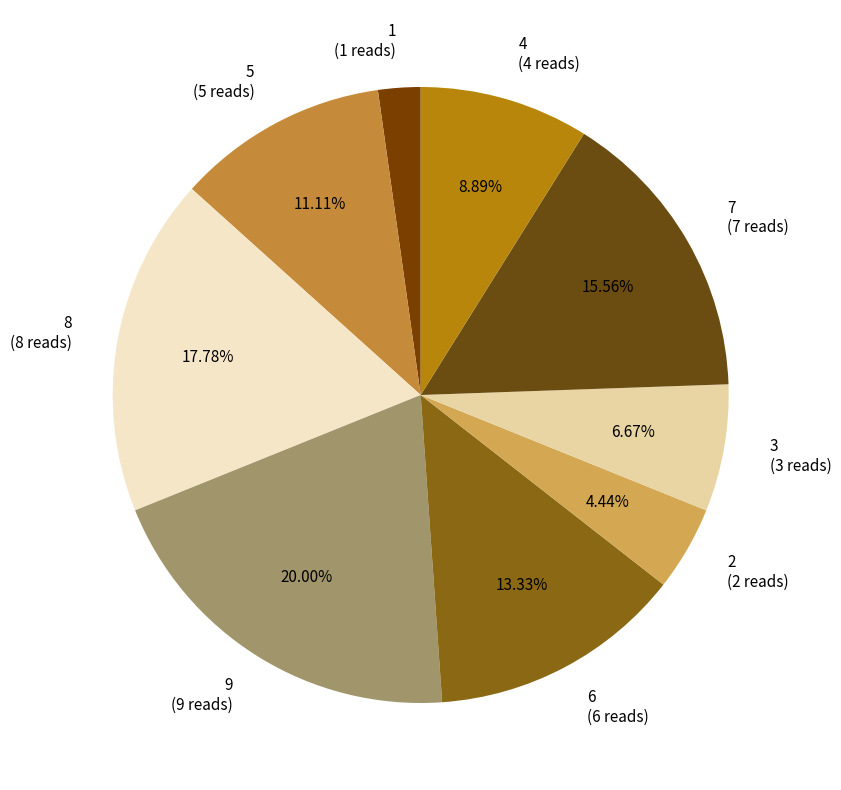

What is the smallest slice in the pie chart?

1